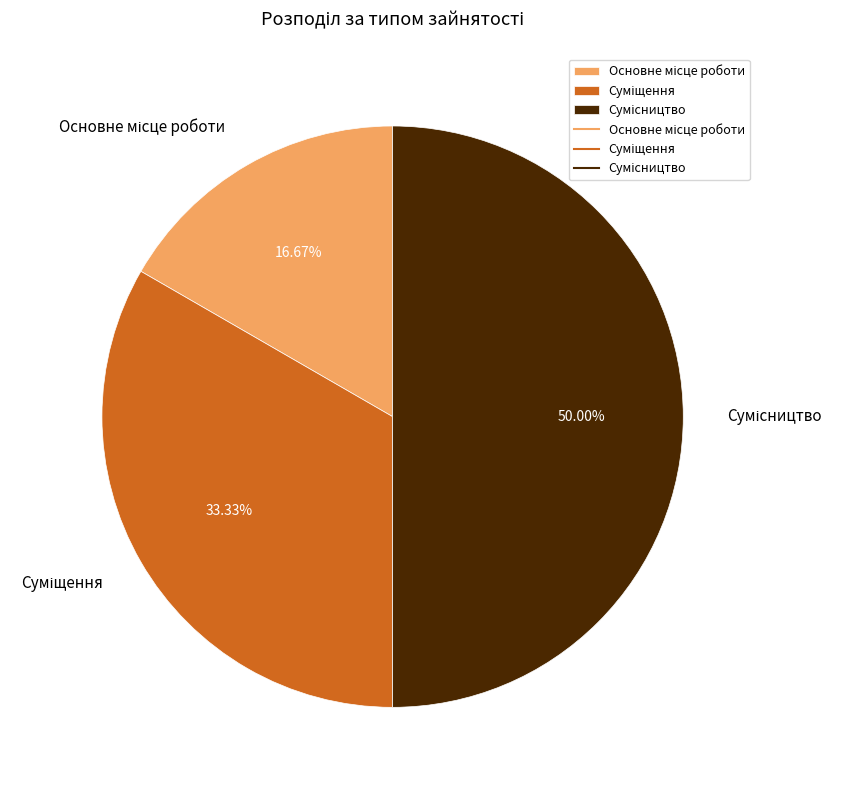

How much of the chart is everything except Основне місце роботи?

83.3%